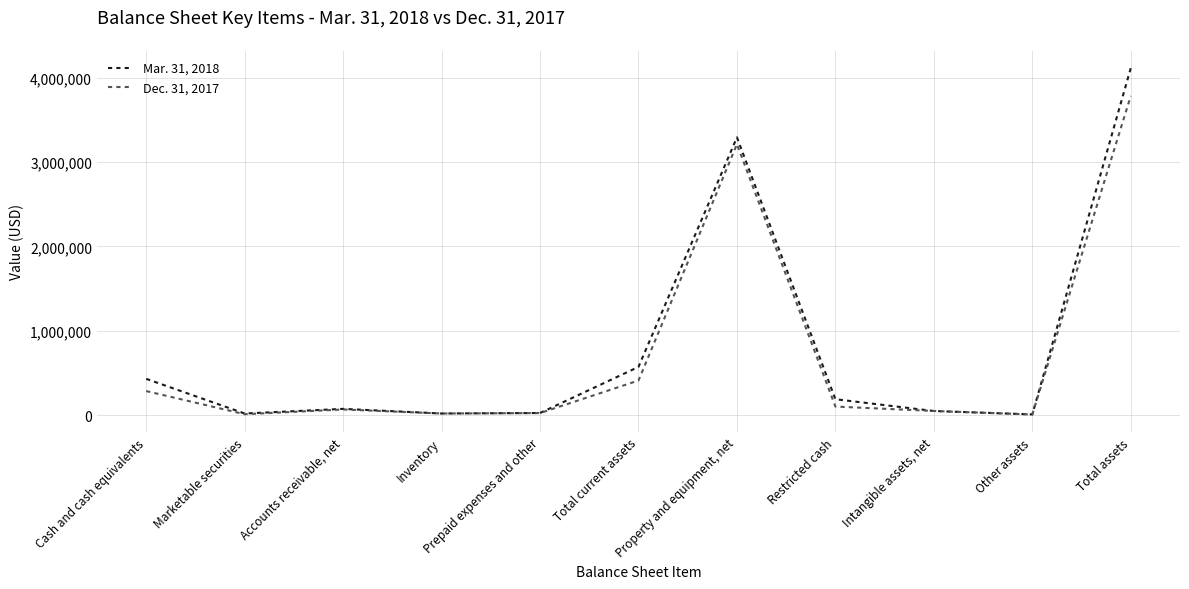

What is the approximate value of Mar. 31, 2018 at Marketable securities?

20011